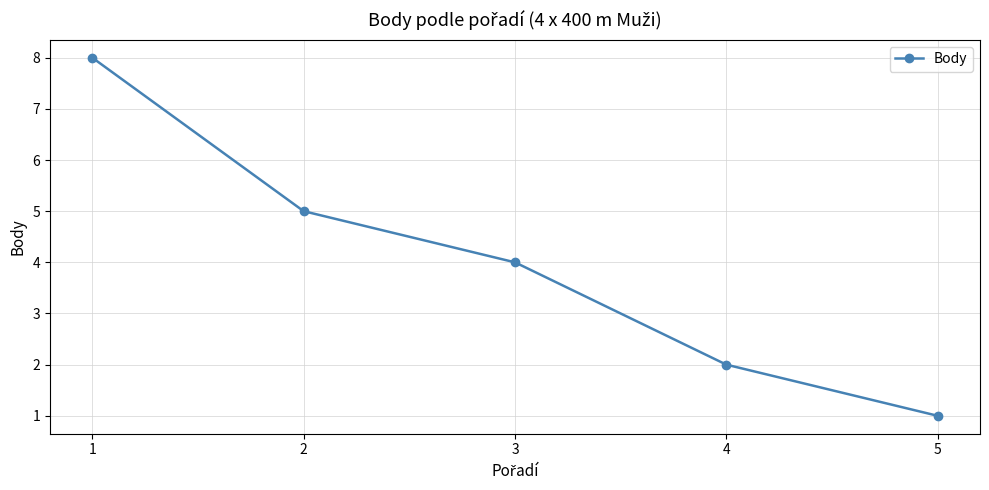

The chart shows a value of 1 at 4. True or false?

False